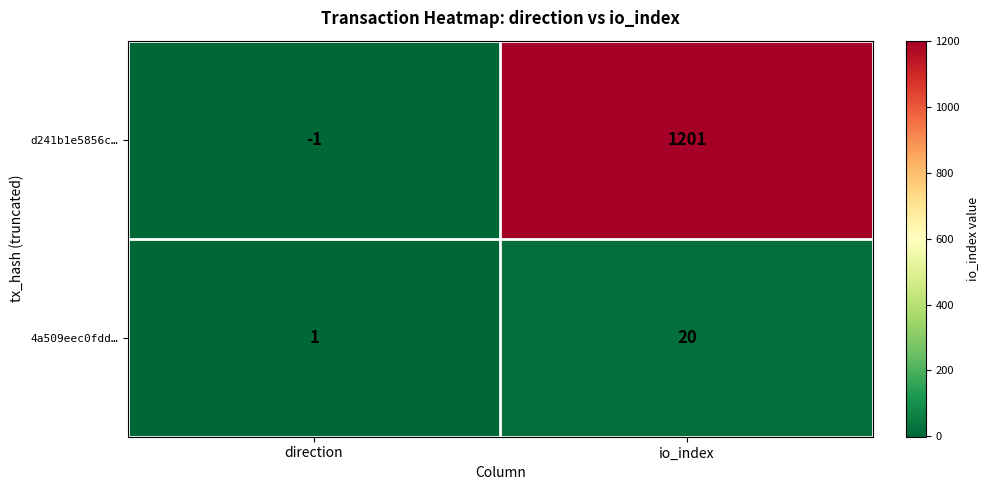

Reading left to right, extract all data points from this chart.

d241b1e5856c…: direction=-1	io_index=1201
4a509eec0fdd…: direction=1	io_index=20